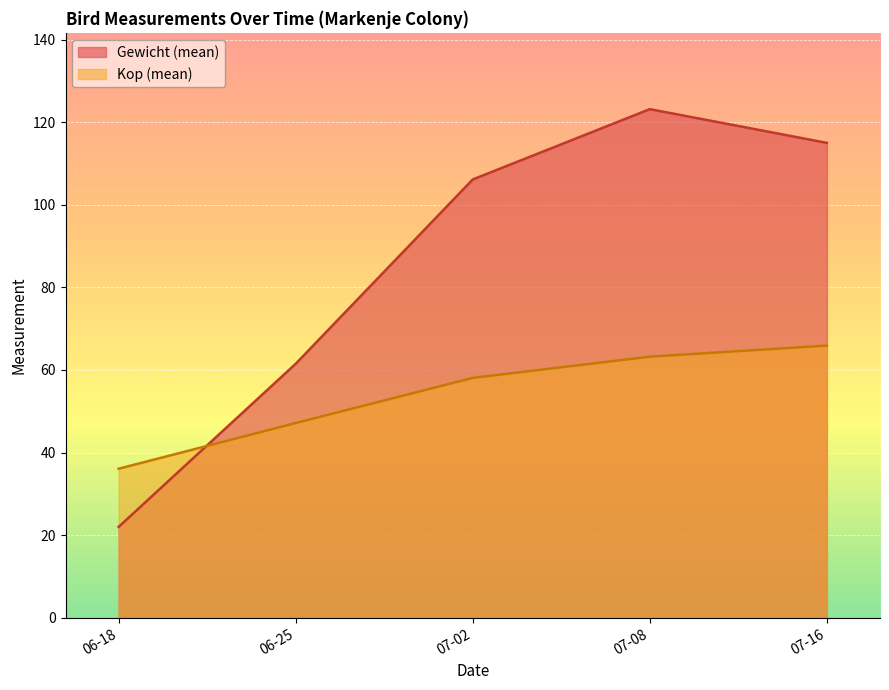

True or false: Kop (mean) and Gewicht (mean) intersect in this chart.

True